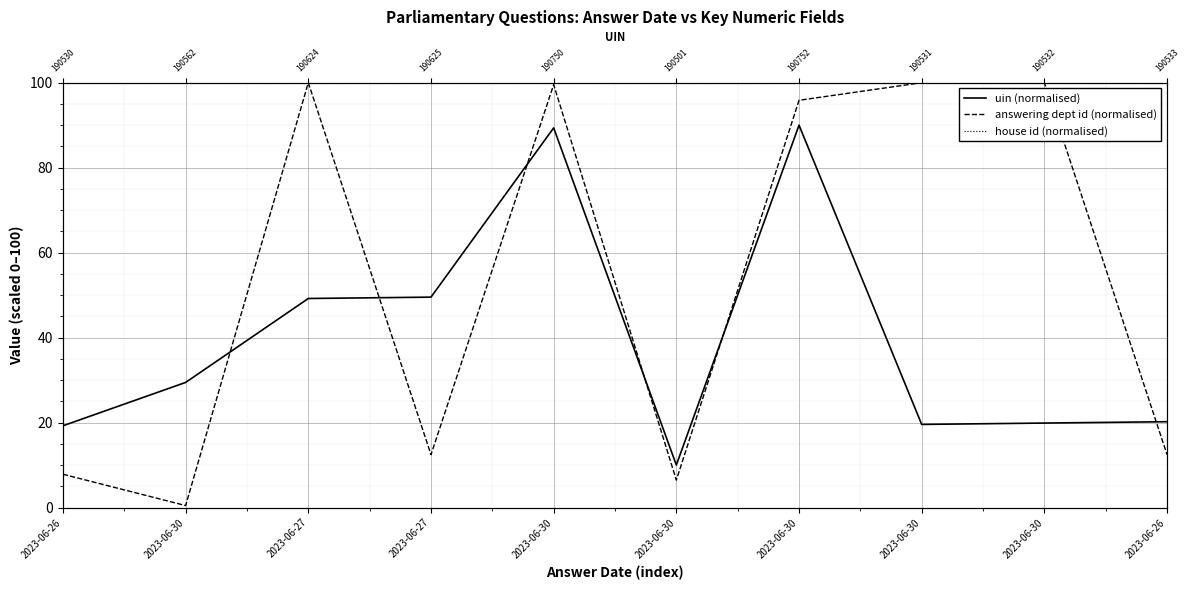

What is the label of the 4th point from the right?

2023-06-30